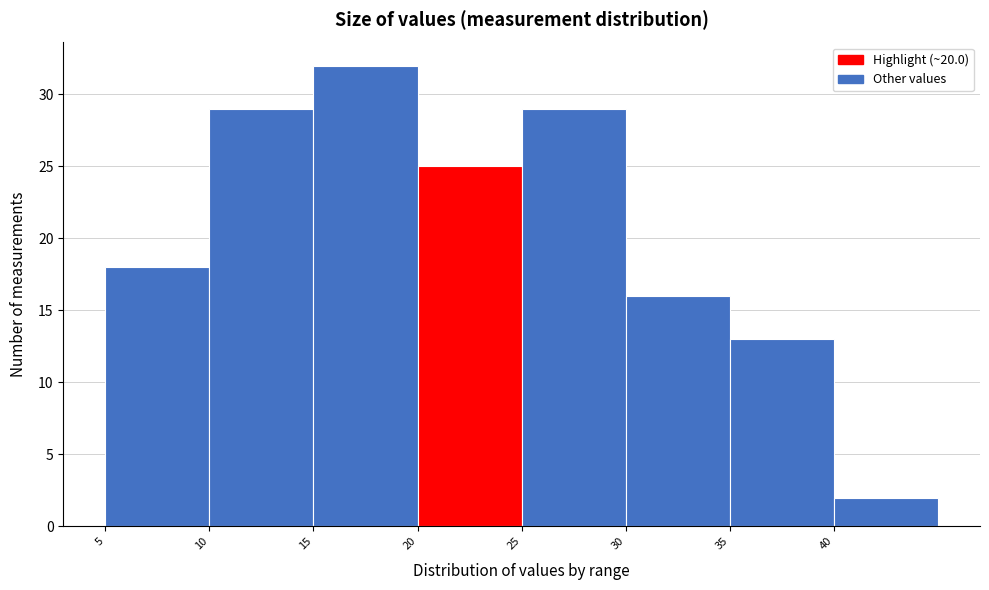

Reading left to right, list every bar in this chart as the range it spans on the x-axis followed by its height. The values are not printed on the chart, so give them approximately, as read against the axis.

5 to 10: 18
10 to 15: 29
15 to 20: 32
20 to 25: 25
25 to 30: 29
30 to 35: 16
35 to 40: 13
40 to 45: 2